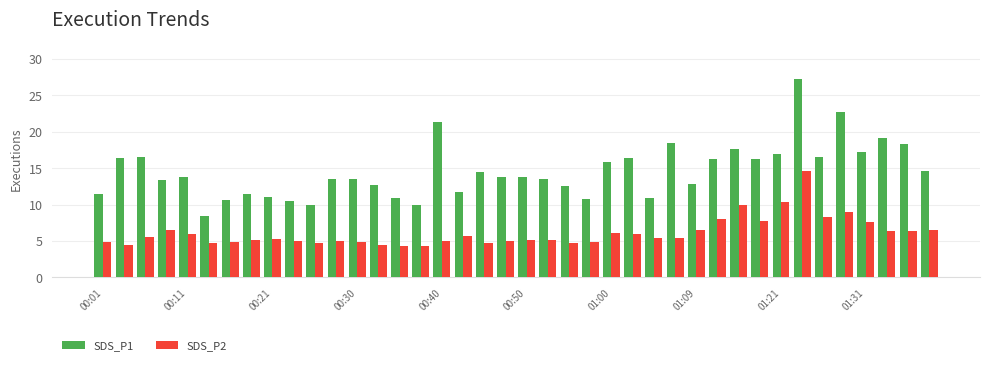

Which series has the largest range (max minus min)?

SDS_P1